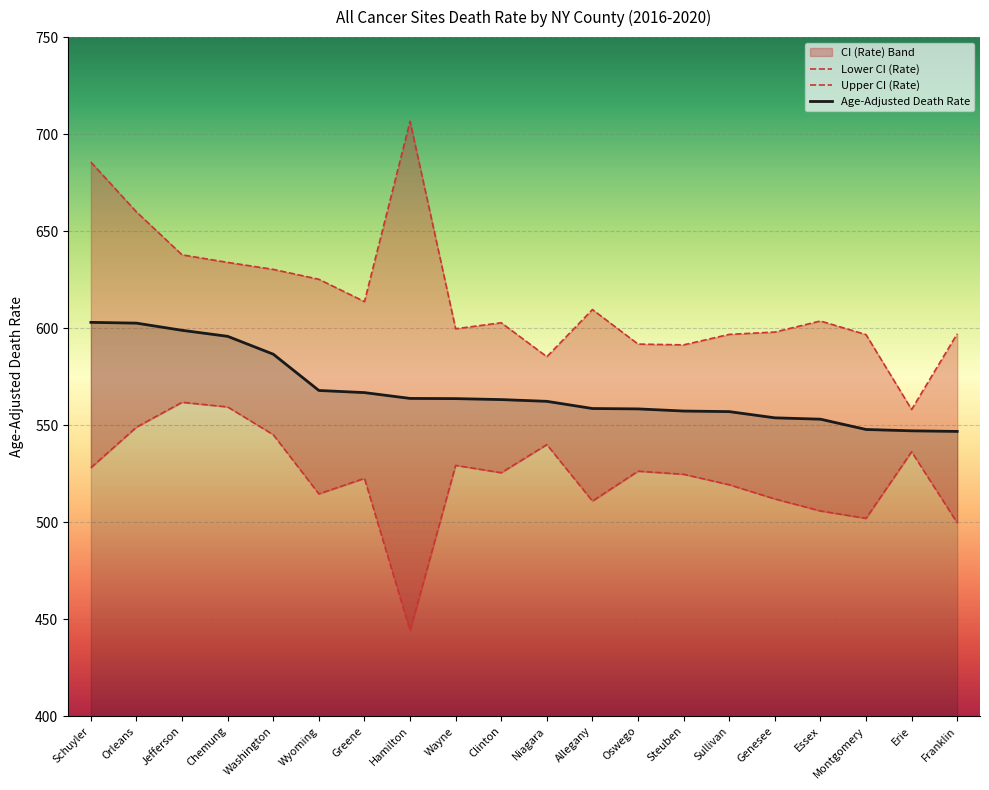

Is it true that Upper CI (Rate) equals 706.6 at Hamilton?

True